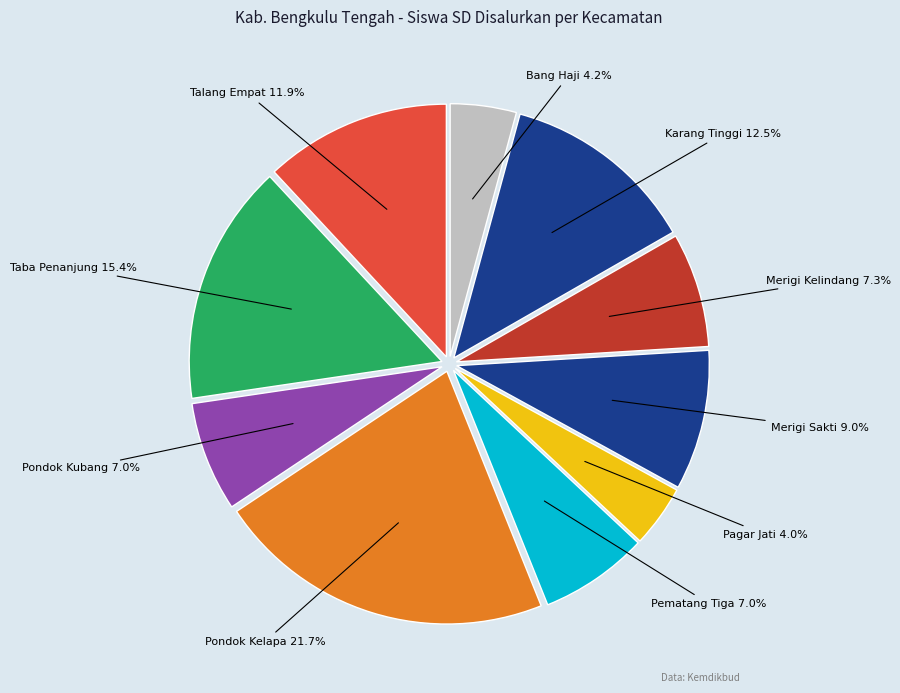

How many slices are in this pie chart?

10